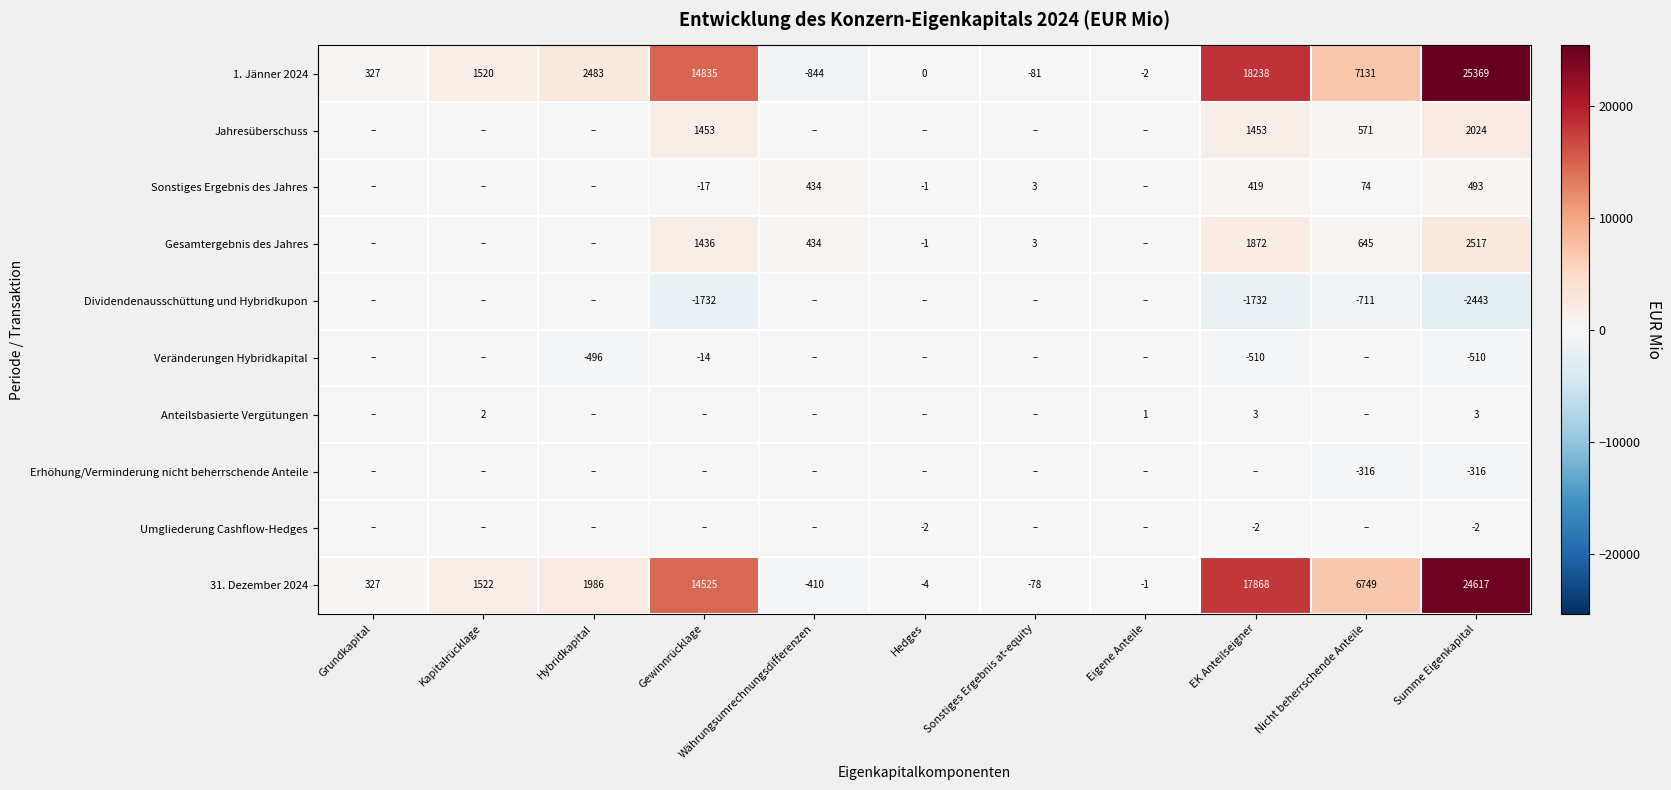

The Sonstiges Ergebnis des Jahres series shows 74 at Nicht beherrschende Anteile. True or false?

True